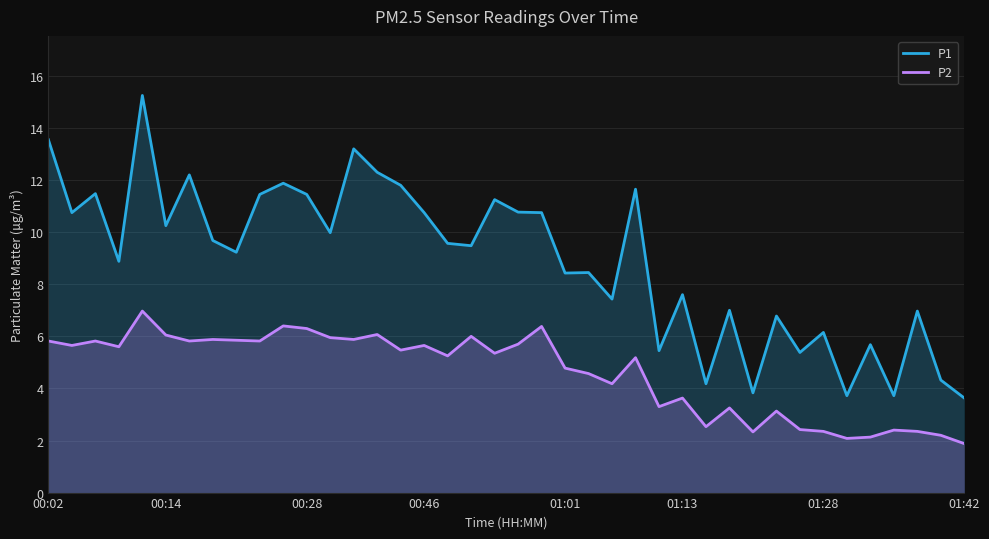

Is it true that P1 equals 12.3 at 14?

True